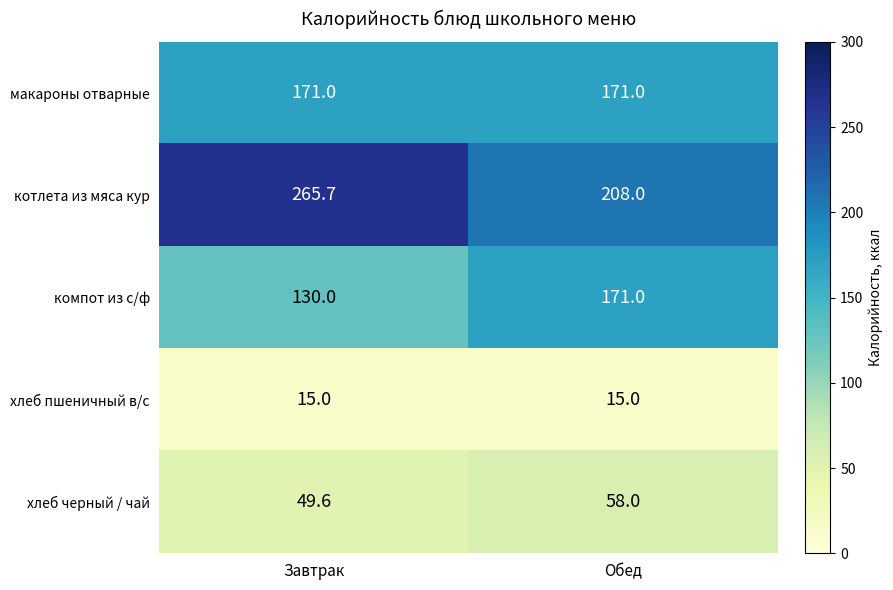

What value does the хлеб пшеничный в/с series have at Обед?

15.0